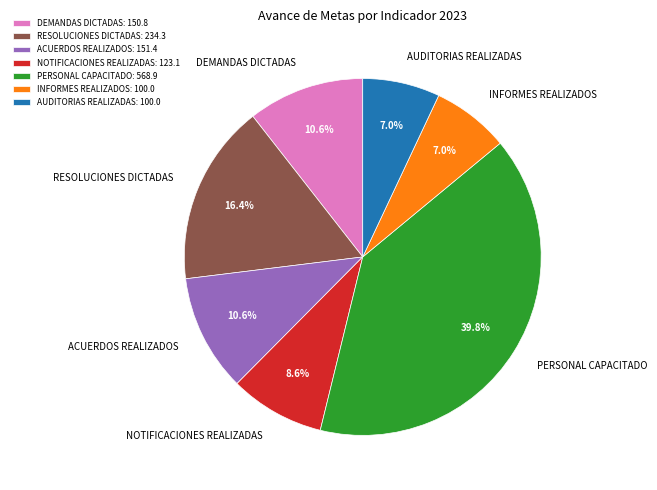

To the nearest percent, what is the difference between the DEMANDAS DICTADAS and INFORMES REALIZADOS slice percentages?

4%